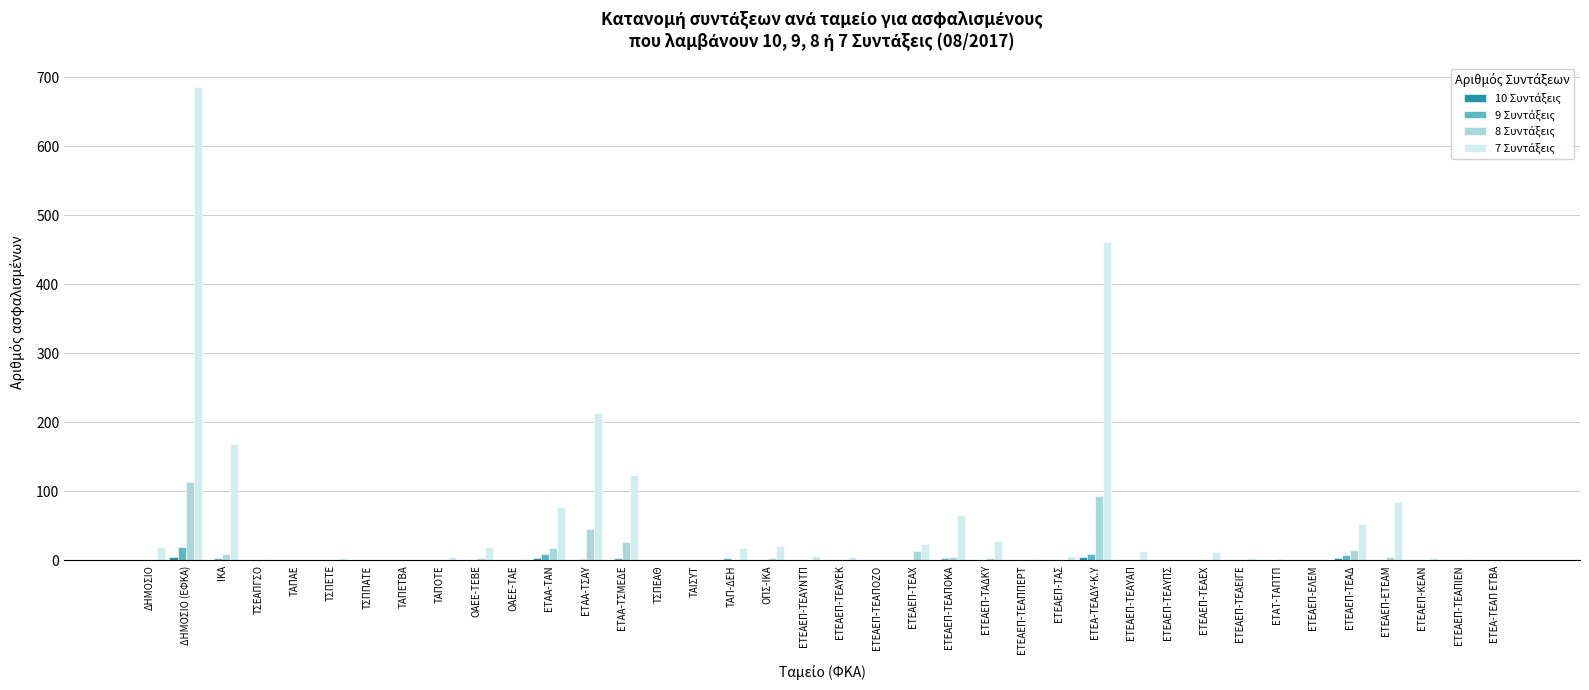

Which category has the highest value across all series?

ΔΗΜΟΣΙΟ (ΕΦΚΑ)